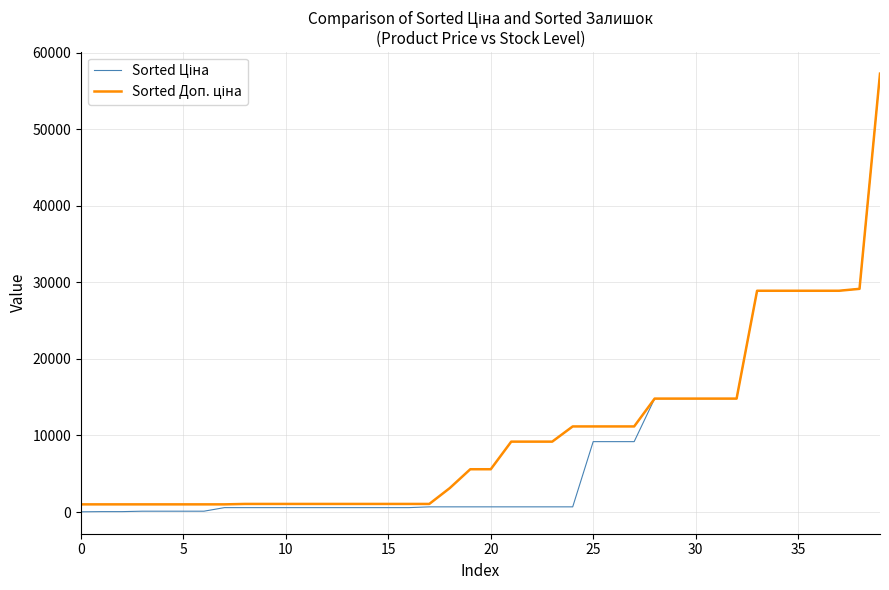

Does the chart have visible grid lines?

Yes